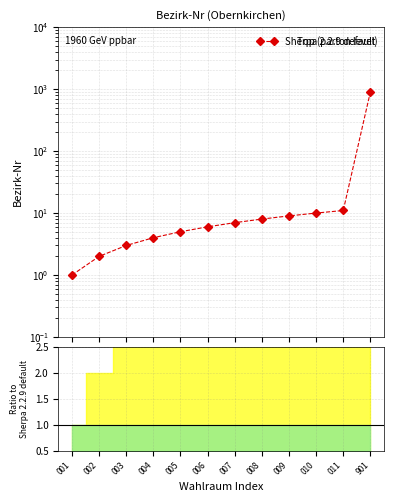

Is it true that the value at 008 is 8?

True